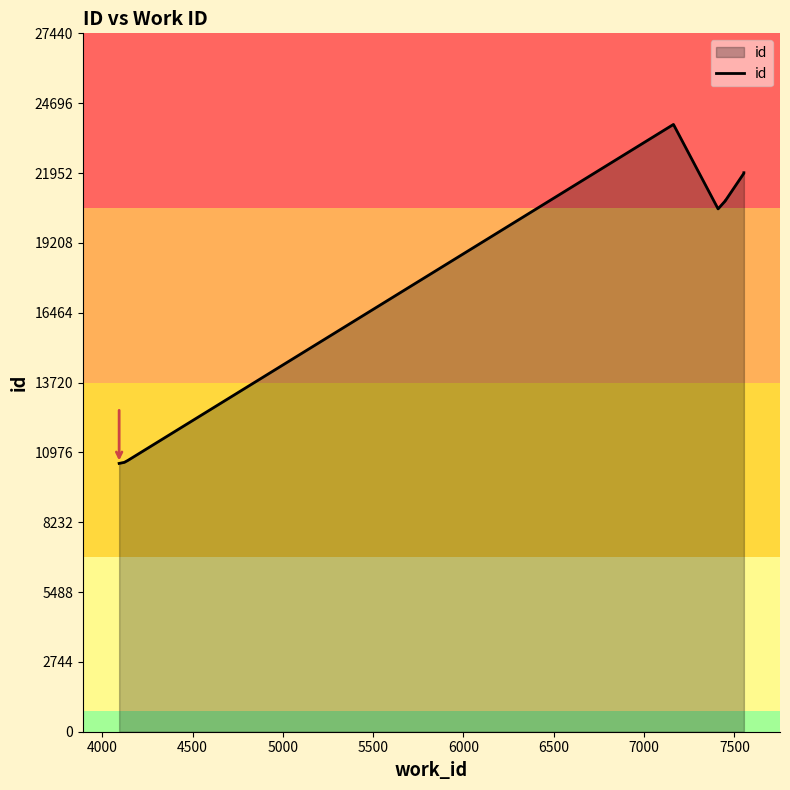

Which has a higher value, 4500 or 7500?

7500